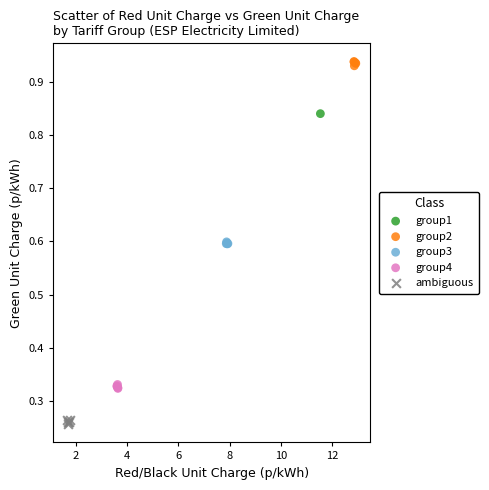

What are all the series names shown in the legend?

group1, group2, group3, group4, ambiguous